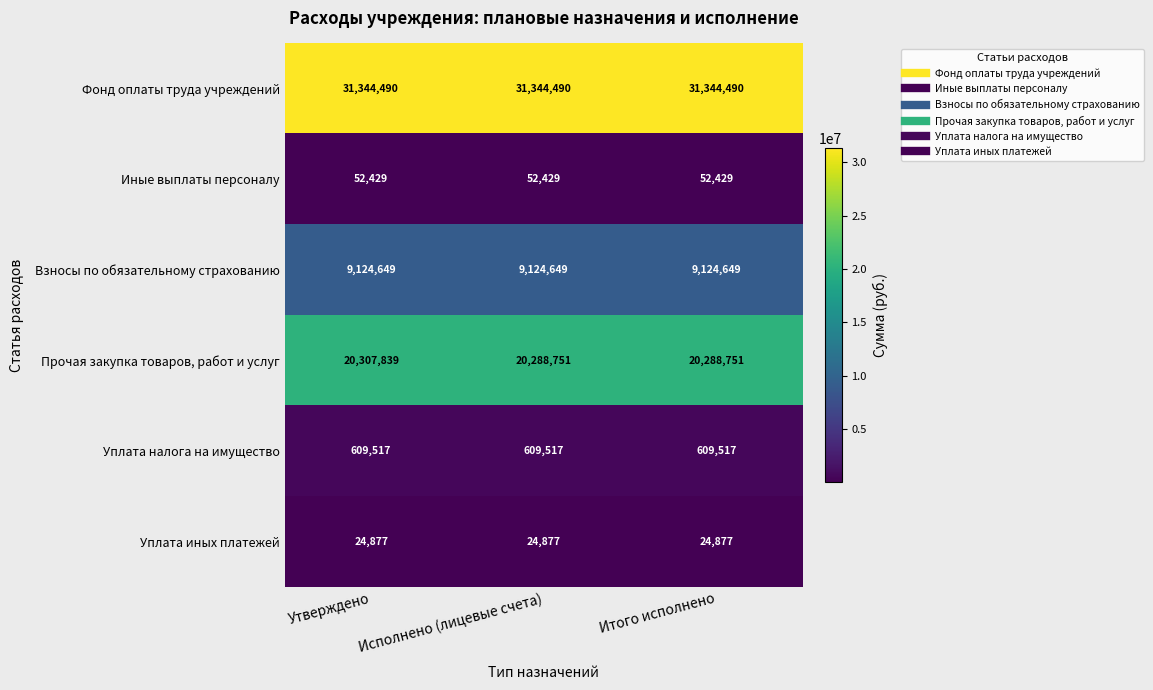

Which series changed the most between Утверждено and Итого исполнено?

Прочая закупка товаров, работ и услуг